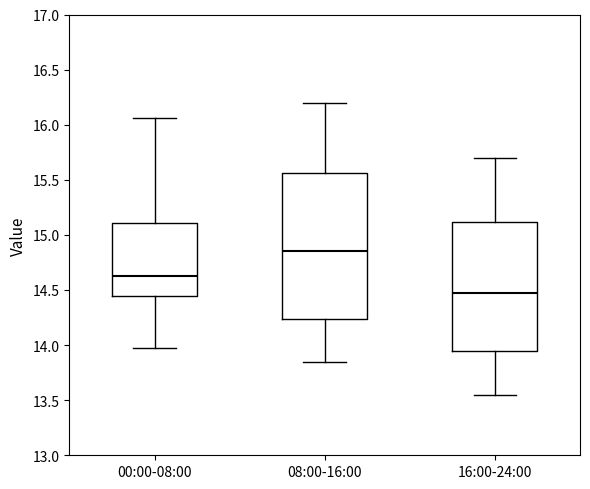

Which box is the tallest, from its lower edge to its upper edge?

08:00-16:00